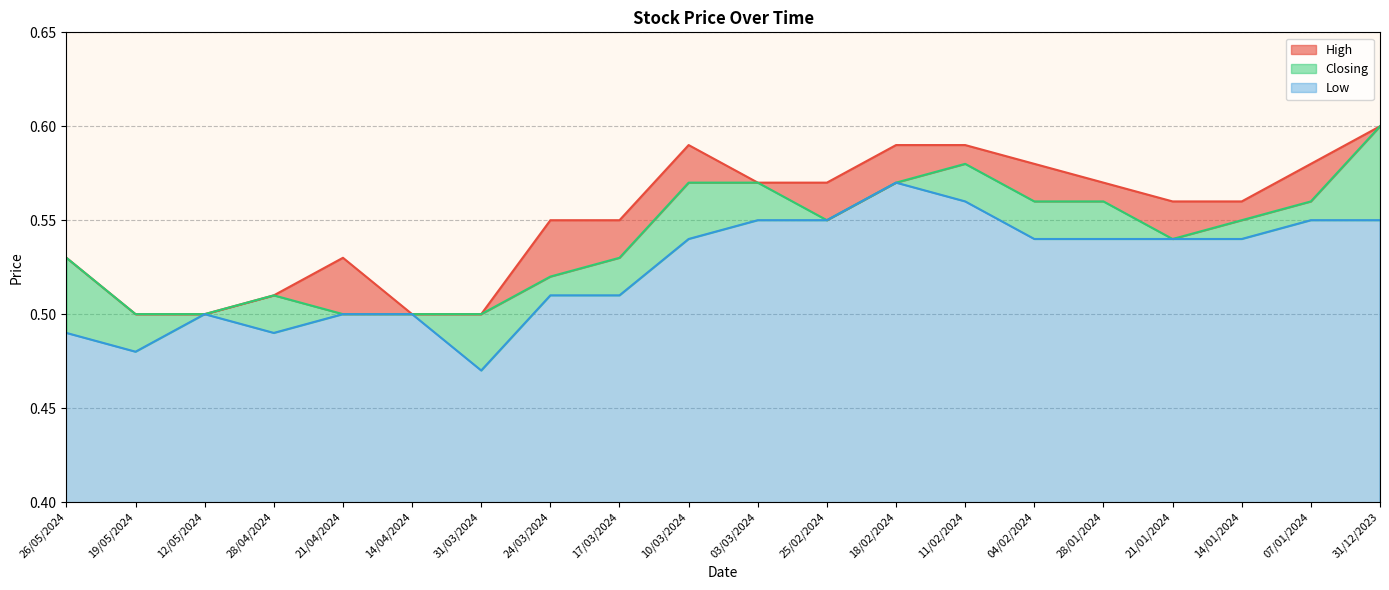

Which category has the highest value in the High series?

31/12/2023